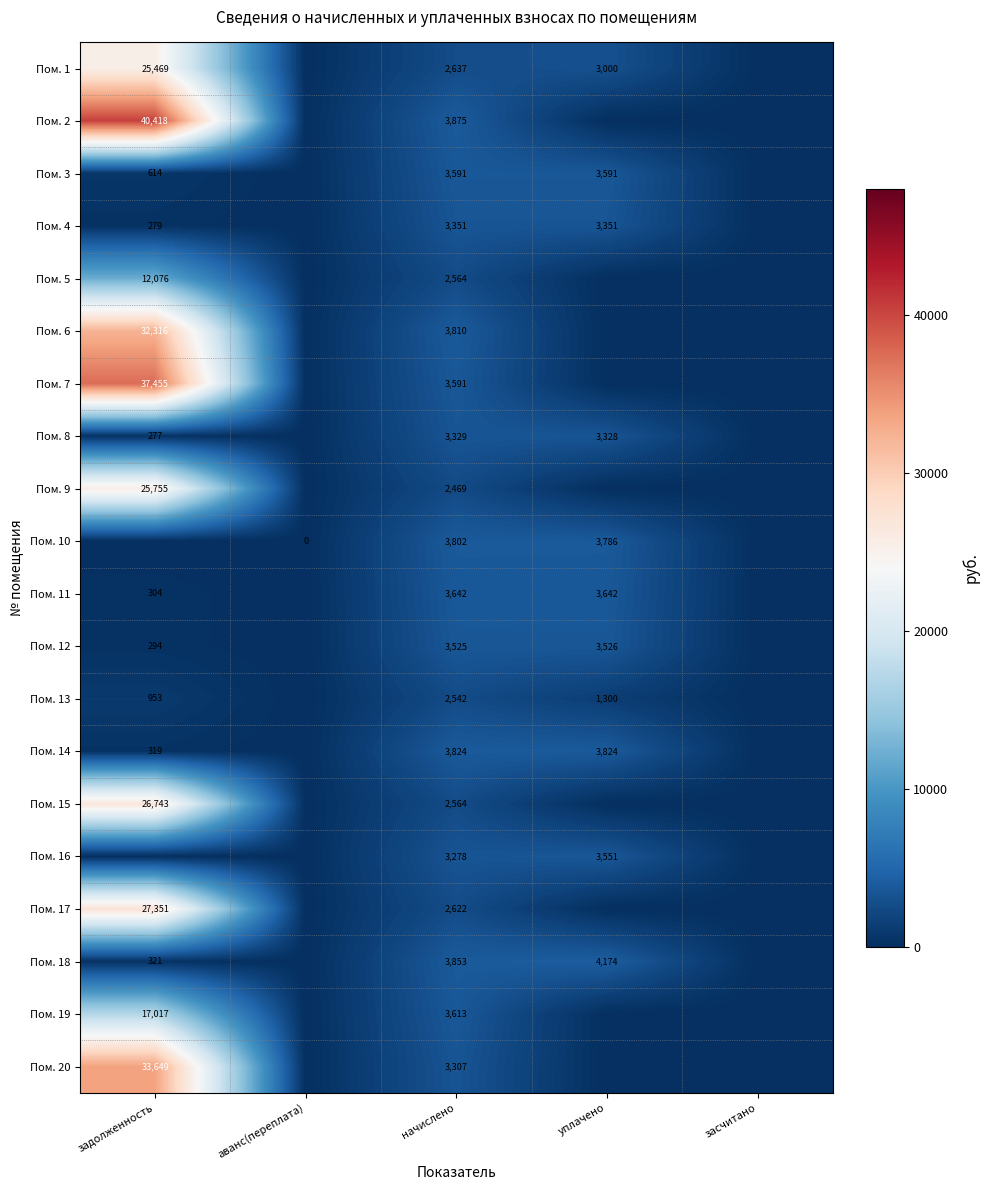

At how many categories does at least one series exceed 29013?

1